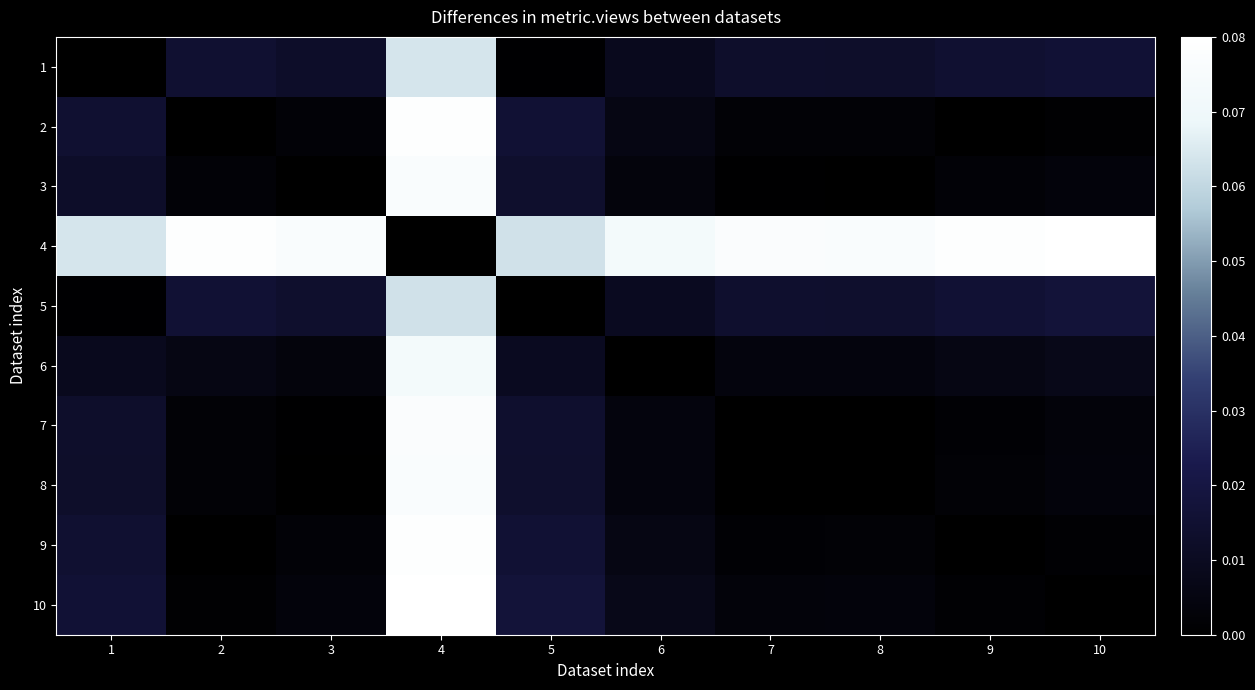

Between 5 and 3, which is larger?

3